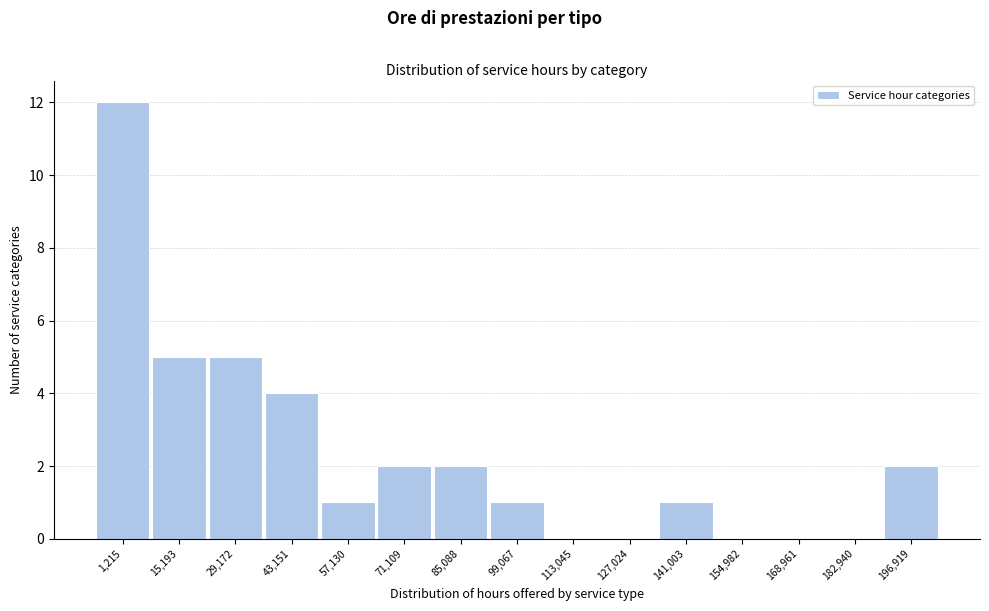

Reading left to right, transcribe all the data shown in this chart.

1,215=12	15,193=5	29,172=5	43,151=4	57,130=1	71,109=2	85,088=2	99,067=1	113,045=0	127,024=0	141,003=1	154,982=0	168,961=0	182,940=0	196,919=2